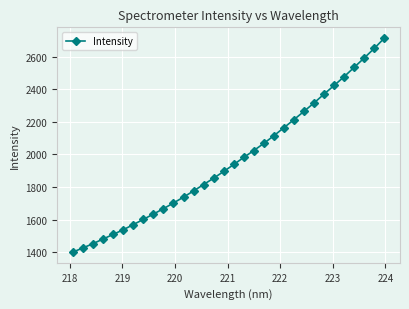

True or false: the data has more than 2 interior local peaks.

False